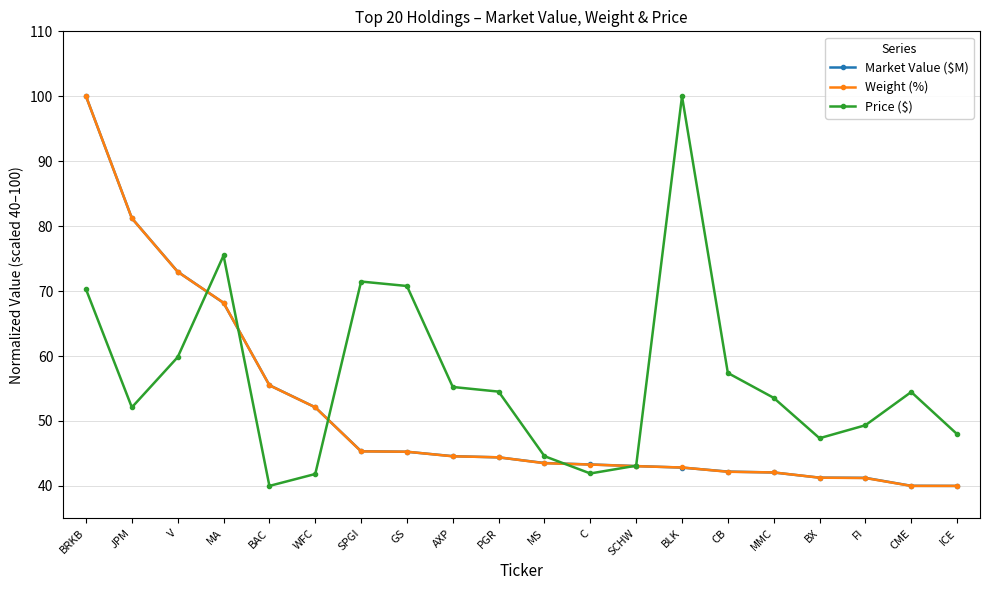

What is the label of the 15th point from the left?

CB